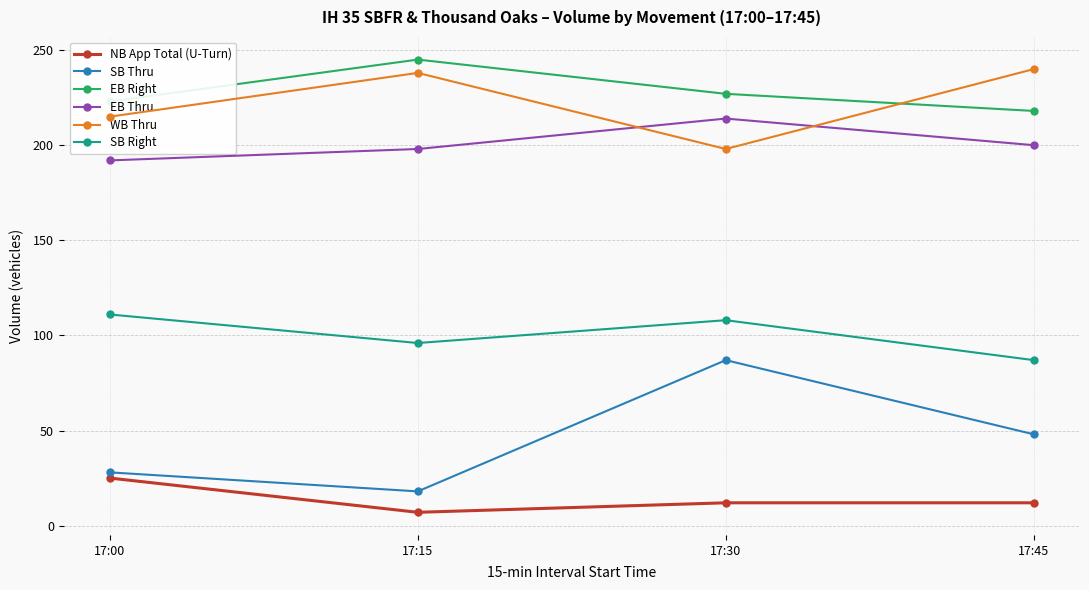

Which label corresponds to the largest value in the chart?

17:15